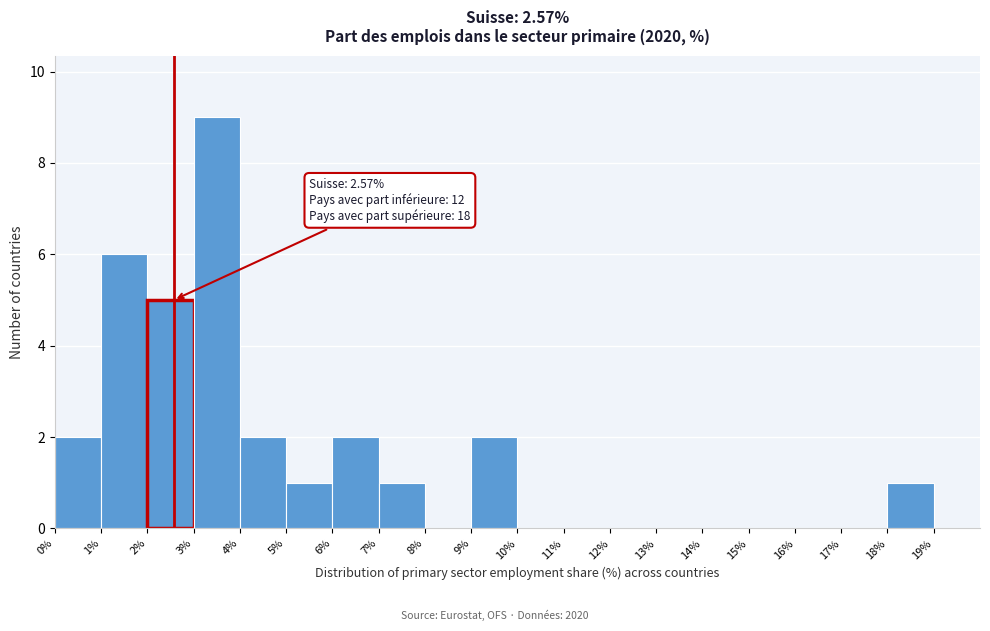

Which range on the x-axis has the tallest bar?

3 to 4